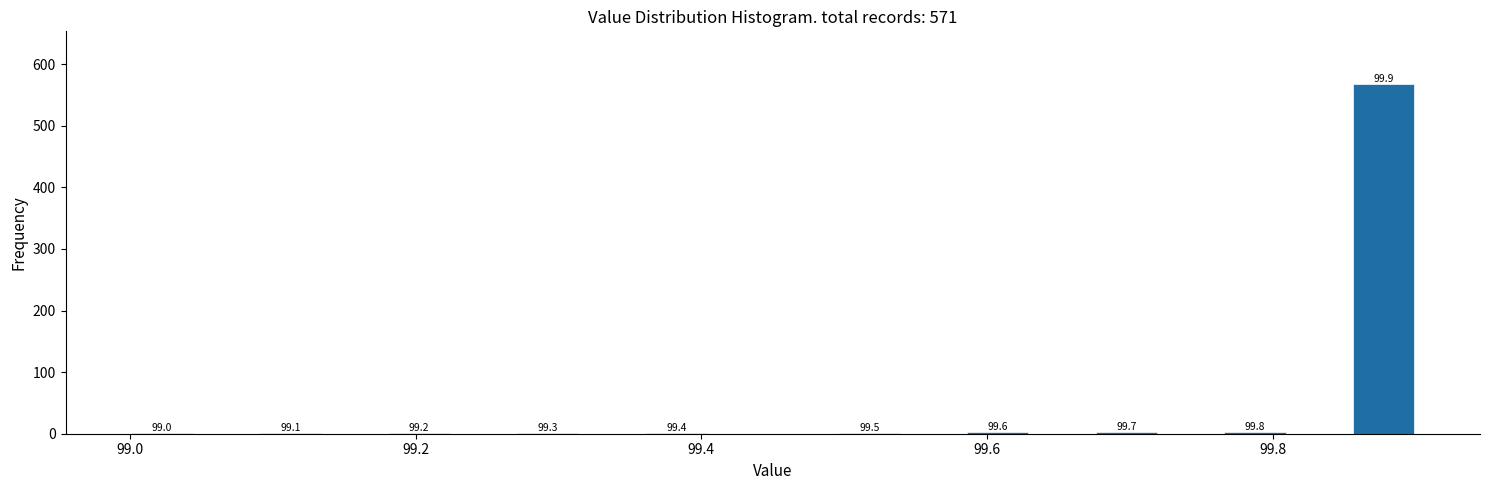

Around what value on the x-axis is the tallest bar? Give the approximate position of its centre, as read against the axis.

99.88